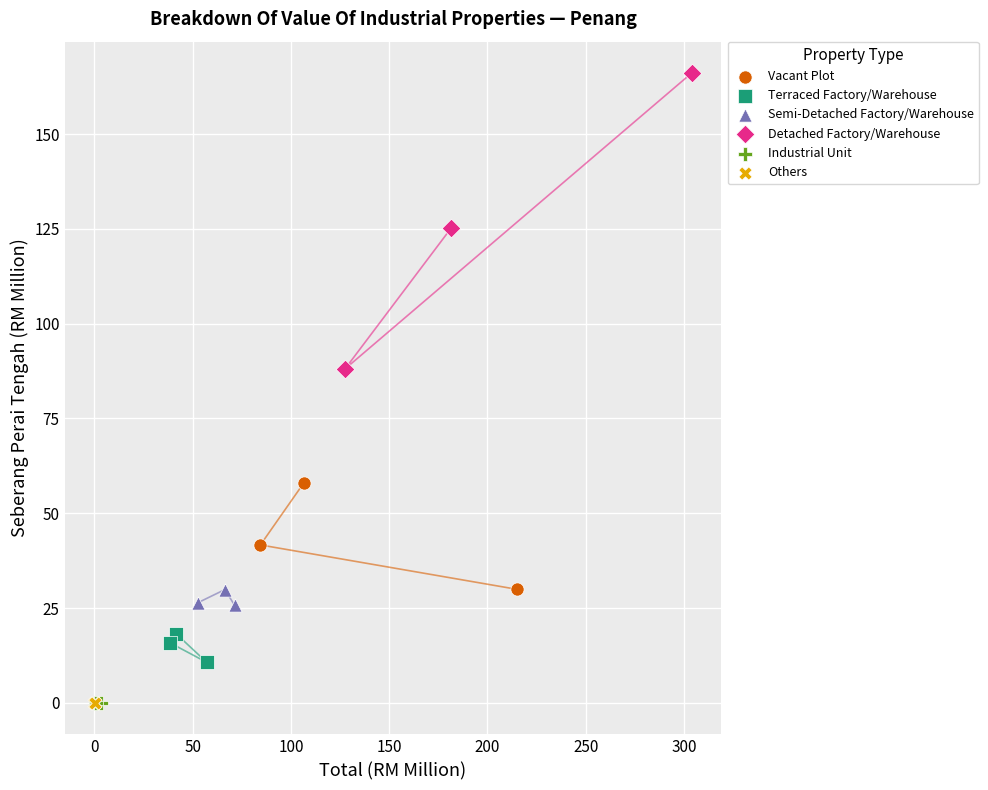

Which series contains the highest Y value?

Detached Factory/Warehouse